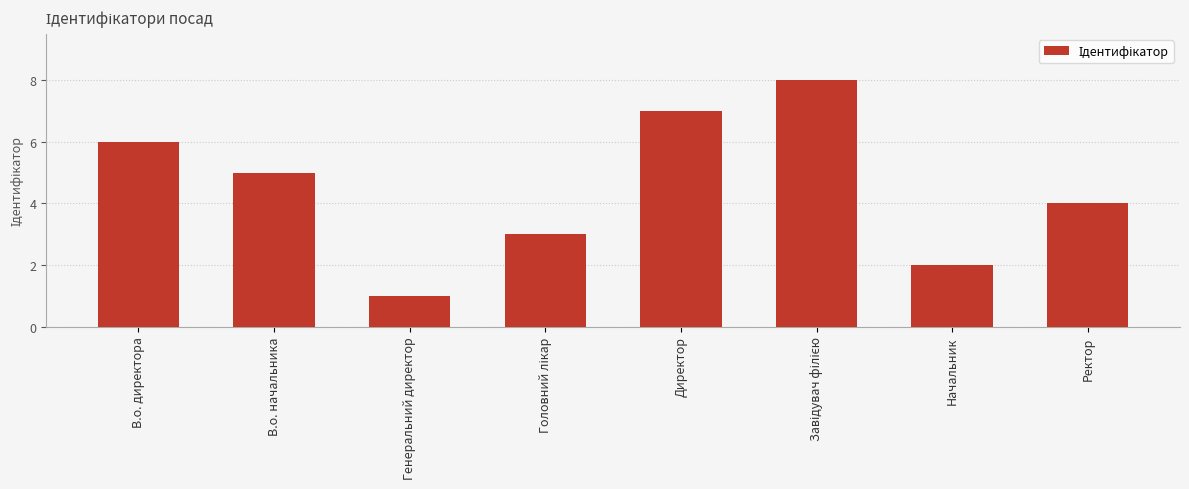

What is the label of the 1st bar from the right?

Ректор